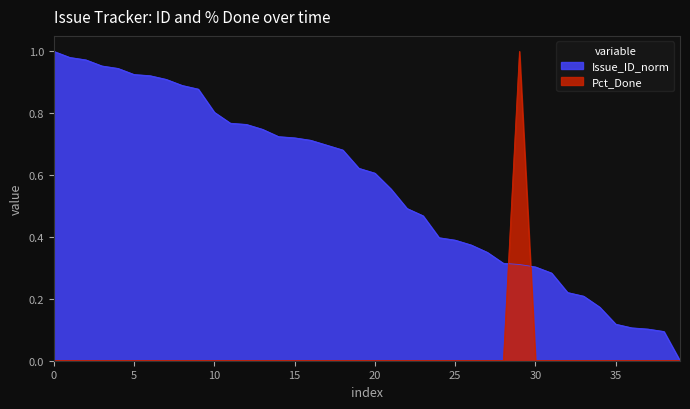

What are all the series names shown in the legend?

Issue_ID_norm, Pct_Done